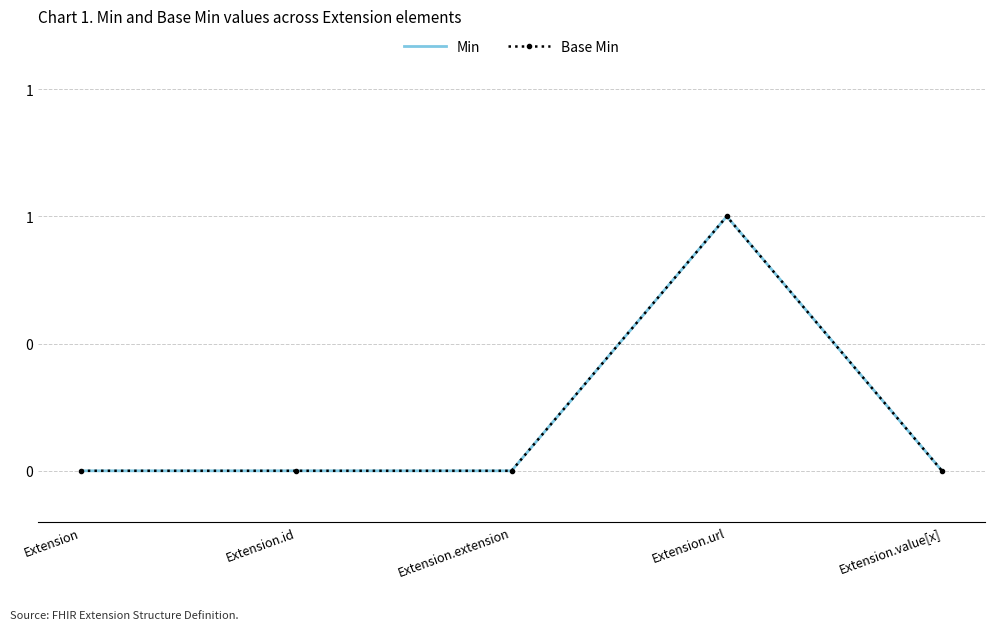

Which series has the widest spread of values?

Min